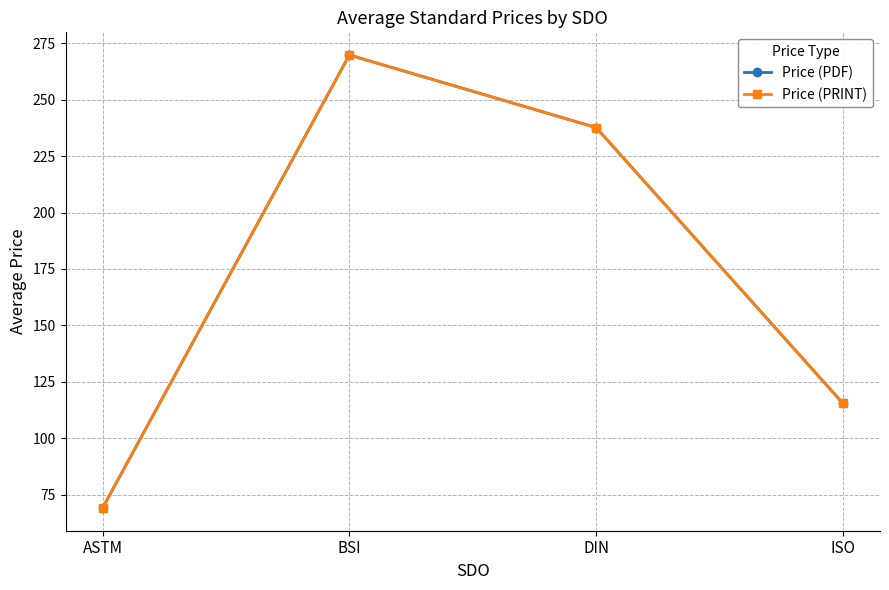

Is this an area chart (filled region under the line)?

No